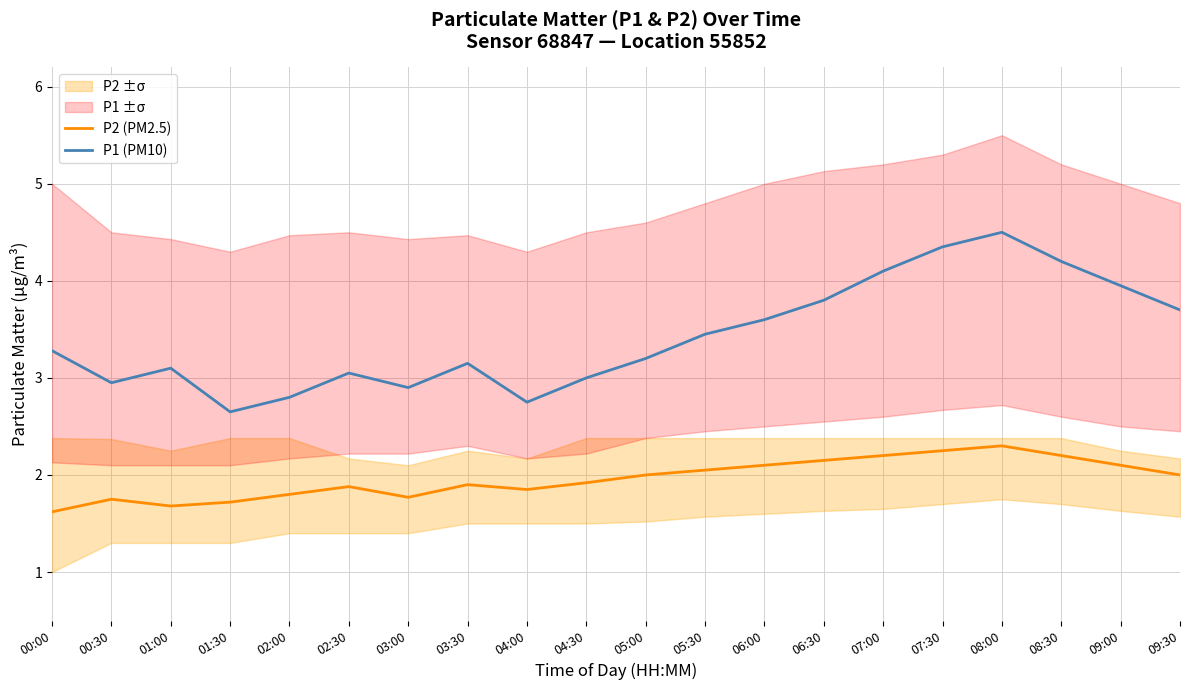

Is this an area chart (filled region under the line)?

No